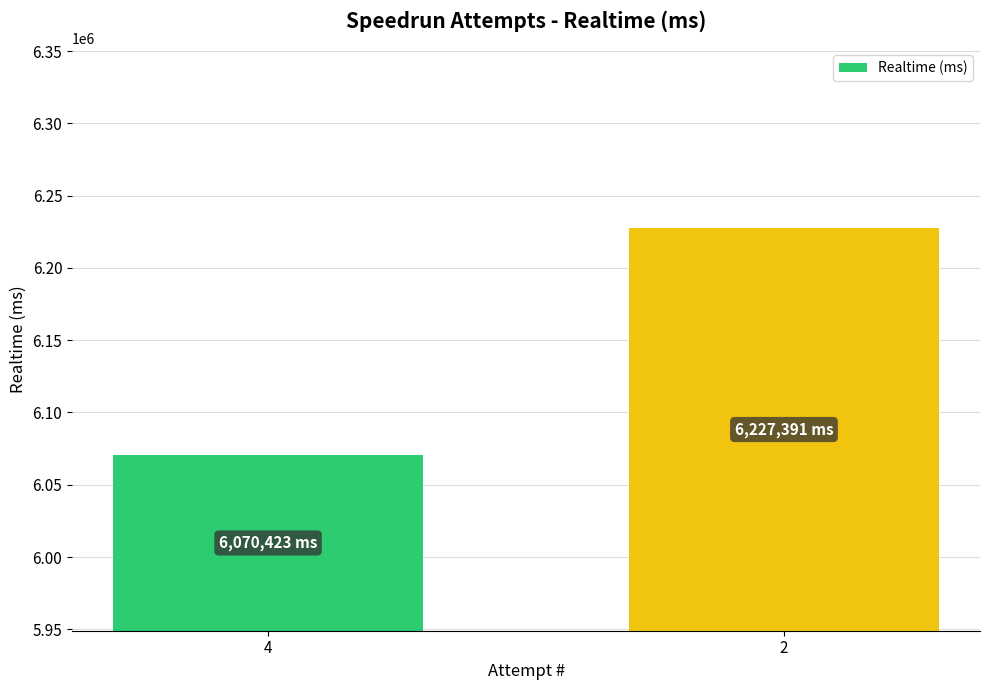

Rank the categories by value from lowest to highest.

4, 2